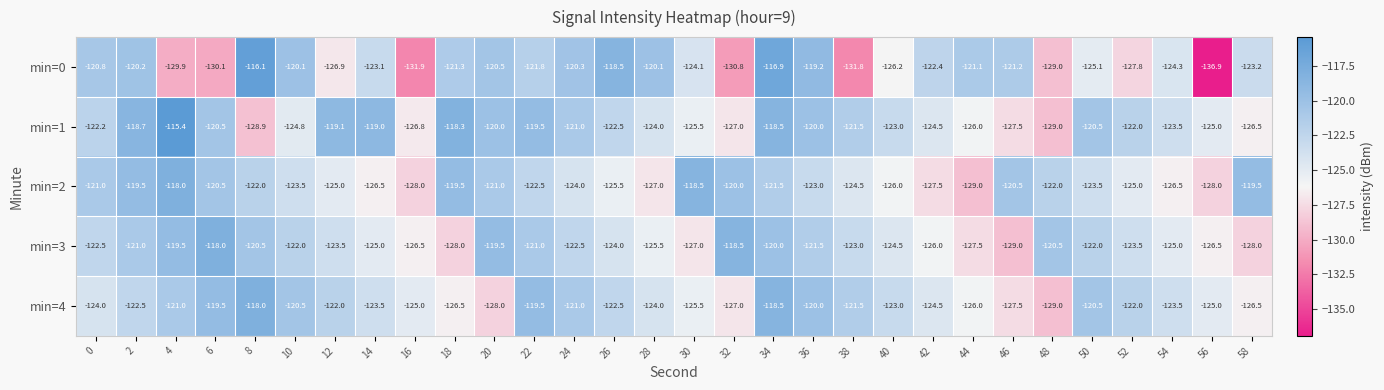

What is the sum of all min=1 values?

-3680.7